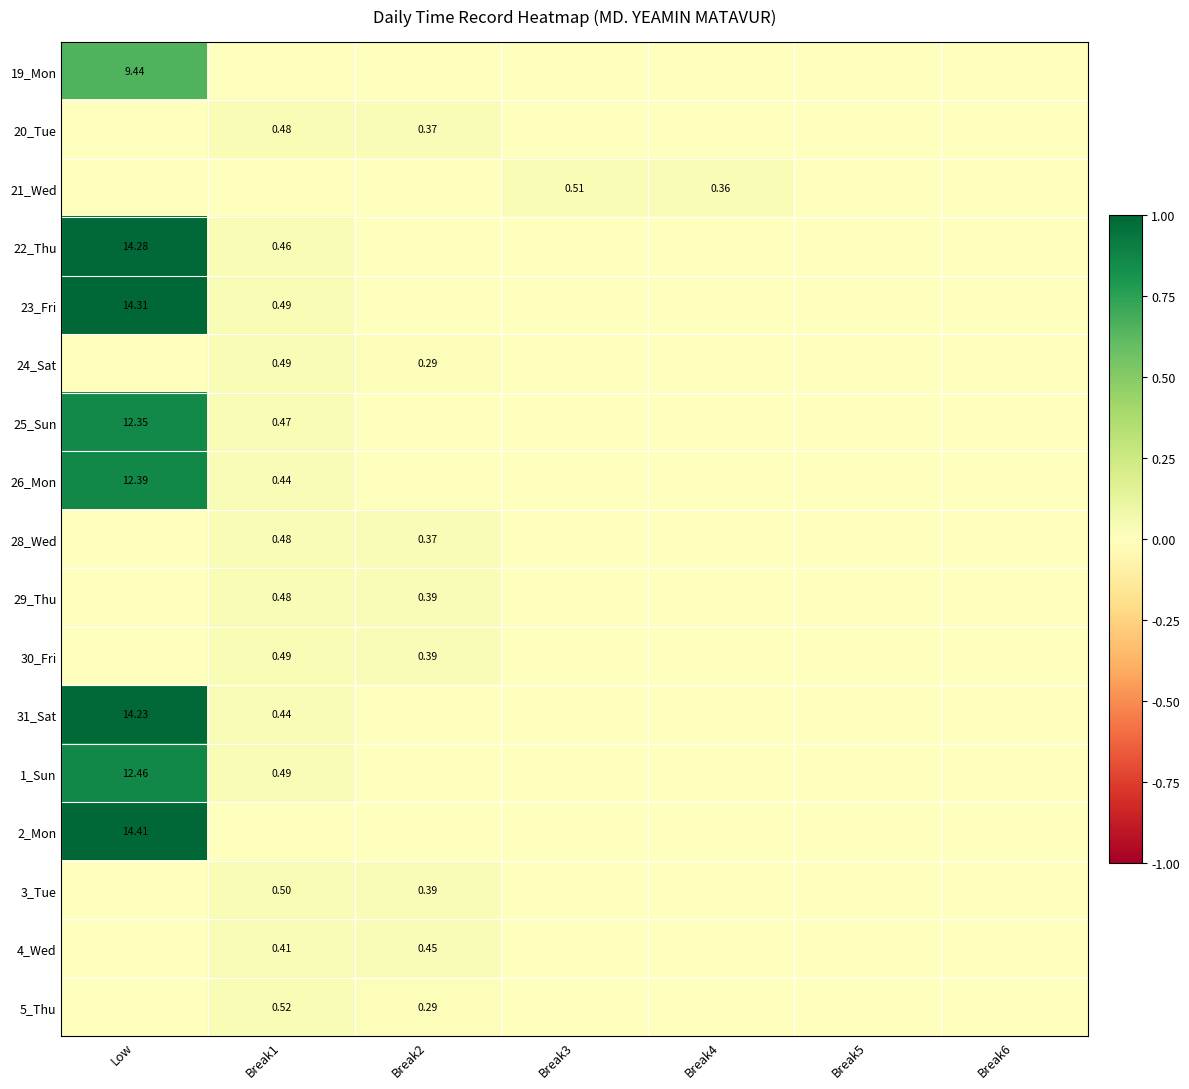

True or false: 5_Thu has a value of 0.0 at Break5.

True